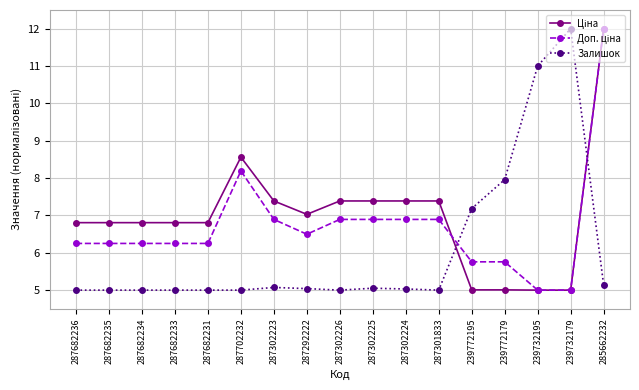

True or false: Залишок has more than 1 interior local peaks.

True